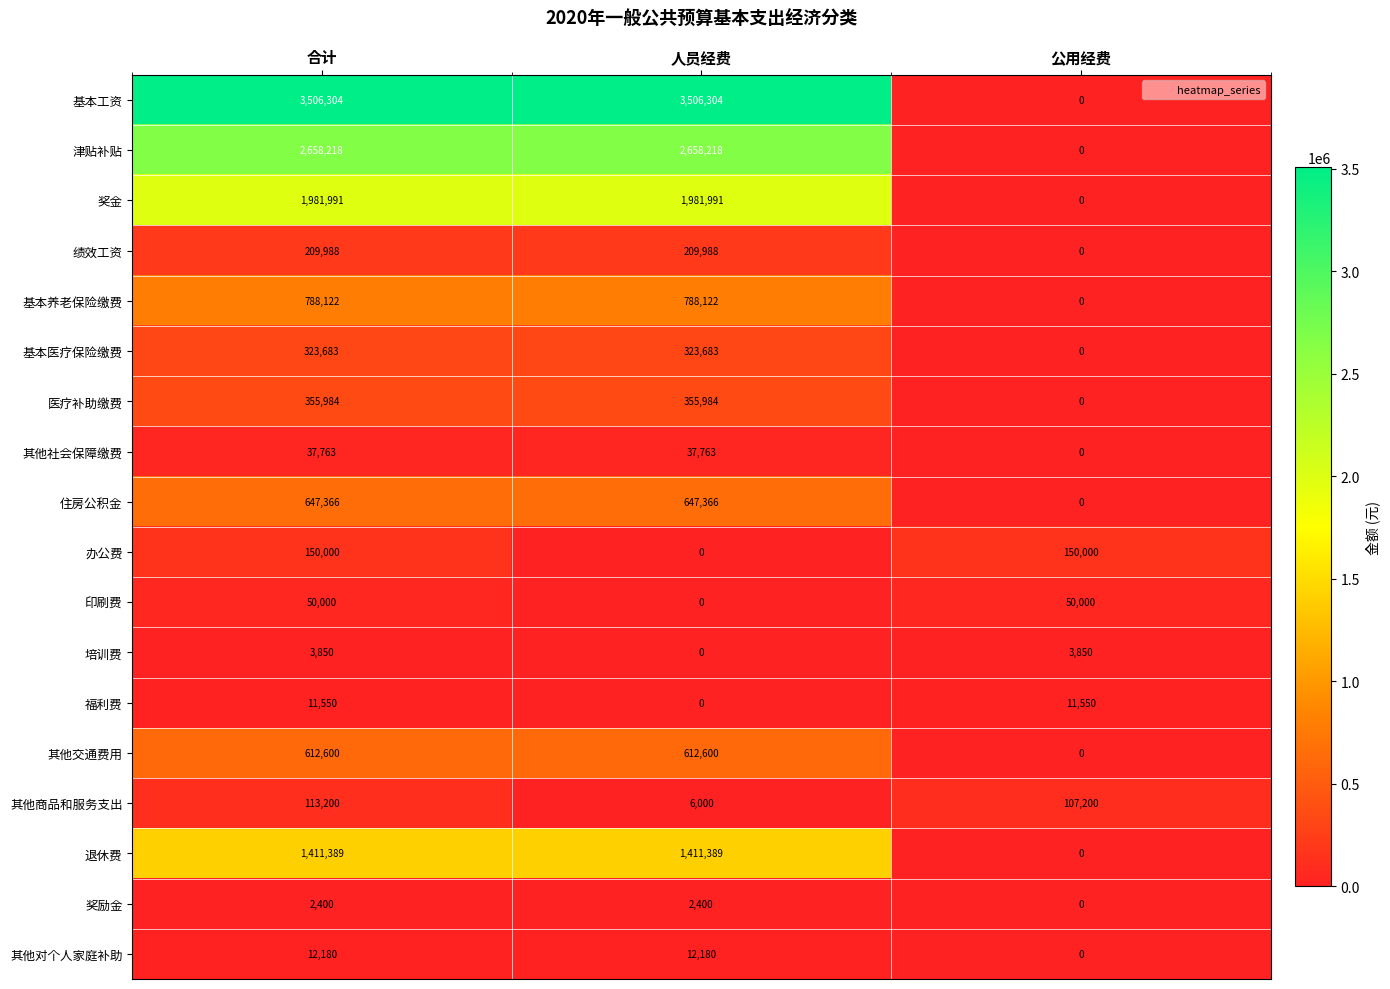

What is the approximate value of 住房公积金 at 合计?

647366